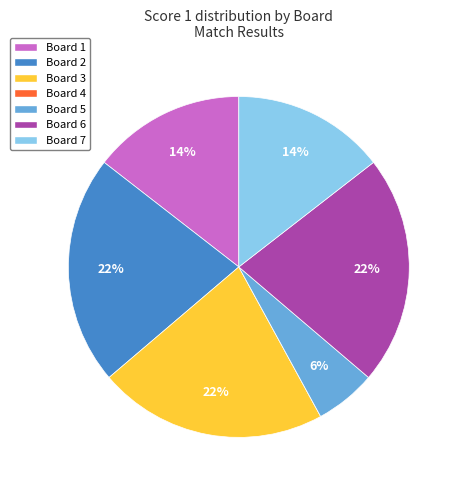

Is there any slice that represents more than half of the pie?

No